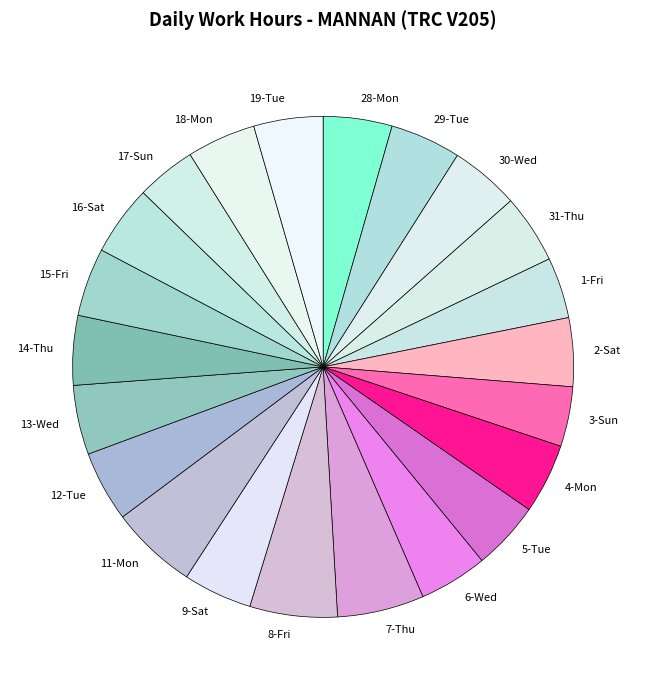

Does 5-Tue account for over 50% of the chart?

No